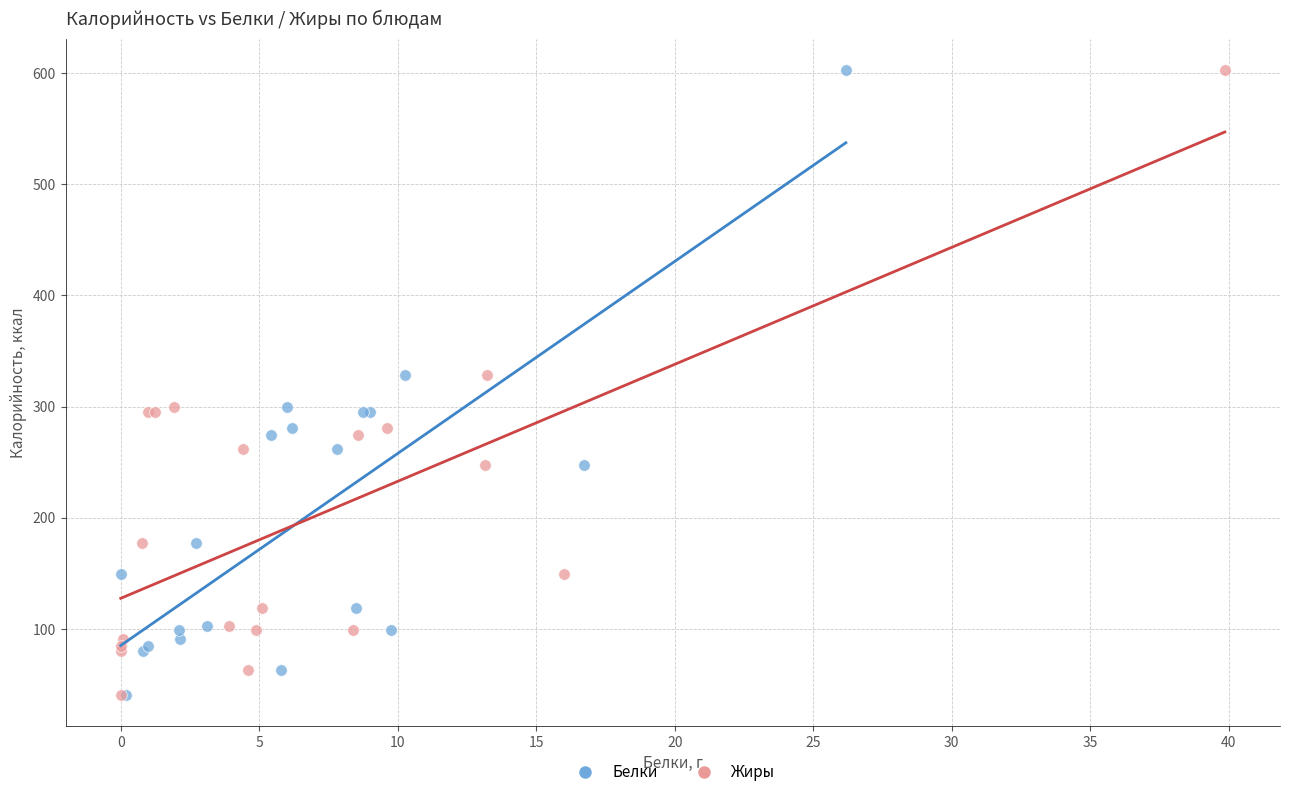

What are all the series names shown in the legend?

Белки, Жиры